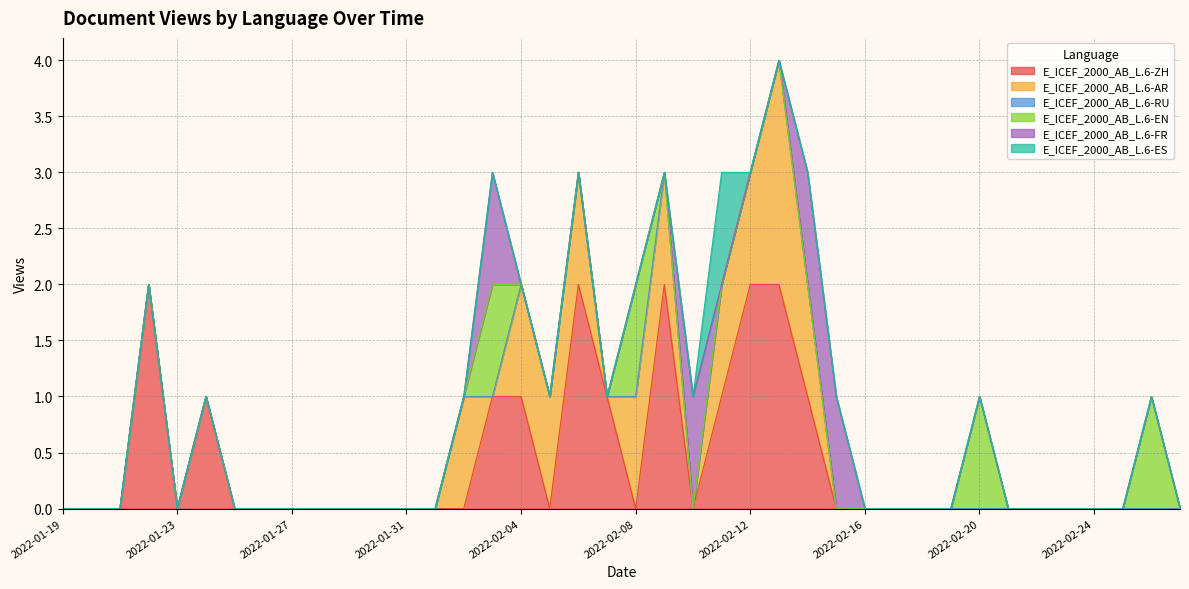

Reading left to right, list all the values displayed in this chart.

E_ICEF_2000_AB_L.6-ZH: 2022-01-19=0	2022-01-20=0	2022-01-21=0	2022-01-22=2	2022-01-23=0	2022-01-24=1	2022-01-25=0	2022-01-26=0	2022-01-27=0	2022-01-28=0	2022-01-29=0	2022-01-30=0	2022-01-31=0	2022-02-01=0	2022-02-02=0	2022-02-03=1	2022-02-04=1	2022-02-05=0	2022-02-06=2	2022-02-07=1	2022-02-08=0	2022-02-09=2	2022-02-10=0	2022-02-11=1	2022-02-12=2	2022-02-13=2	2022-02-14=1	2022-02-15=0	2022-02-16=0	2022-02-17=0	2022-02-18=0	2022-02-19=0	2022-02-20=0	2022-02-21=0	2022-02-22=0	2022-02-23=0	2022-02-24=0	2022-02-25=0	2022-02-26=0	2022-02-27=0
E_ICEF_2000_AB_L.6-AR: 2022-01-19=0	2022-01-20=0	2022-01-21=0	2022-01-22=0	2022-01-23=0	2022-01-24=0	2022-01-25=0	2022-01-26=0	2022-01-27=0	2022-01-28=0	2022-01-29=0	2022-01-30=0	2022-01-31=0	2022-02-01=0	2022-02-02=1	2022-02-03=0	2022-02-04=1	2022-02-05=1	2022-02-06=1	2022-02-07=0	2022-02-08=1	2022-02-09=1	2022-02-10=0	2022-02-11=1	2022-02-12=1	2022-02-13=2	2022-02-14=1	2022-02-15=0	2022-02-16=0	2022-02-17=0	2022-02-18=0	2022-02-19=0	2022-02-20=0	2022-02-21=0	2022-02-22=0	2022-02-23=0	2022-02-24=0	2022-02-25=0	2022-02-26=0	2022-02-27=0
E_ICEF_2000_AB_L.6-RU: 2022-01-19=0	2022-01-20=0	2022-01-21=0	2022-01-22=0	2022-01-23=0	2022-01-24=0	2022-01-25=0	2022-01-26=0	2022-01-27=0	2022-01-28=0	2022-01-29=0	2022-01-30=0	2022-01-31=0	2022-02-01=0	2022-02-02=0	2022-02-03=0	2022-02-04=0	2022-02-05=0	2022-02-06=0	2022-02-07=0	2022-02-08=0	2022-02-09=0	2022-02-10=0	2022-02-11=0	2022-02-12=0	2022-02-13=0	2022-02-14=0	2022-02-15=0	2022-02-16=0	2022-02-17=0	2022-02-18=0	2022-02-19=0	2022-02-20=0	2022-02-21=0	2022-02-22=0	2022-02-23=0	2022-02-24=0	2022-02-25=0	2022-02-26=0	2022-02-27=0
E_ICEF_2000_AB_L.6-EN: 2022-01-19=0	2022-01-20=0	2022-01-21=0	2022-01-22=0	2022-01-23=0	2022-01-24=0	2022-01-25=0	2022-01-26=0	2022-01-27=0	2022-01-28=0	2022-01-29=0	2022-01-30=0	2022-01-31=0	2022-02-01=0	2022-02-02=0	2022-02-03=1	2022-02-04=0	2022-02-05=0	2022-02-06=0	2022-02-07=0	2022-02-08=1	2022-02-09=0	2022-02-10=0	2022-02-11=0	2022-02-12=0	2022-02-13=0	2022-02-14=0	2022-02-15=0	2022-02-16=0	2022-02-17=0	2022-02-18=0	2022-02-19=0	2022-02-20=1	2022-02-21=0	2022-02-22=0	2022-02-23=0	2022-02-24=0	2022-02-25=0	2022-02-26=1	2022-02-27=0
E_ICEF_2000_AB_L.6-FR: 2022-01-19=0	2022-01-20=0	2022-01-21=0	2022-01-22=0	2022-01-23=0	2022-01-24=0	2022-01-25=0	2022-01-26=0	2022-01-27=0	2022-01-28=0	2022-01-29=0	2022-01-30=0	2022-01-31=0	2022-02-01=0	2022-02-02=0	2022-02-03=1	2022-02-04=0	2022-02-05=0	2022-02-06=0	2022-02-07=0	2022-02-08=0	2022-02-09=0	2022-02-10=1	2022-02-11=0	2022-02-12=0	2022-02-13=0	2022-02-14=1	2022-02-15=1	2022-02-16=0	2022-02-17=0	2022-02-18=0	2022-02-19=0	2022-02-20=0	2022-02-21=0	2022-02-22=0	2022-02-23=0	2022-02-24=0	2022-02-25=0	2022-02-26=0	2022-02-27=0
E_ICEF_2000_AB_L.6-ES: 2022-01-19=0	2022-01-20=0	2022-01-21=0	2022-01-22=0	2022-01-23=0	2022-01-24=0	2022-01-25=0	2022-01-26=0	2022-01-27=0	2022-01-28=0	2022-01-29=0	2022-01-30=0	2022-01-31=0	2022-02-01=0	2022-02-02=0	2022-02-03=0	2022-02-04=0	2022-02-05=0	2022-02-06=0	2022-02-07=0	2022-02-08=0	2022-02-09=0	2022-02-10=0	2022-02-11=1	2022-02-12=0	2022-02-13=0	2022-02-14=0	2022-02-15=0	2022-02-16=0	2022-02-17=0	2022-02-18=0	2022-02-19=0	2022-02-20=0	2022-02-21=0	2022-02-22=0	2022-02-23=0	2022-02-24=0	2022-02-25=0	2022-02-26=0	2022-02-27=0